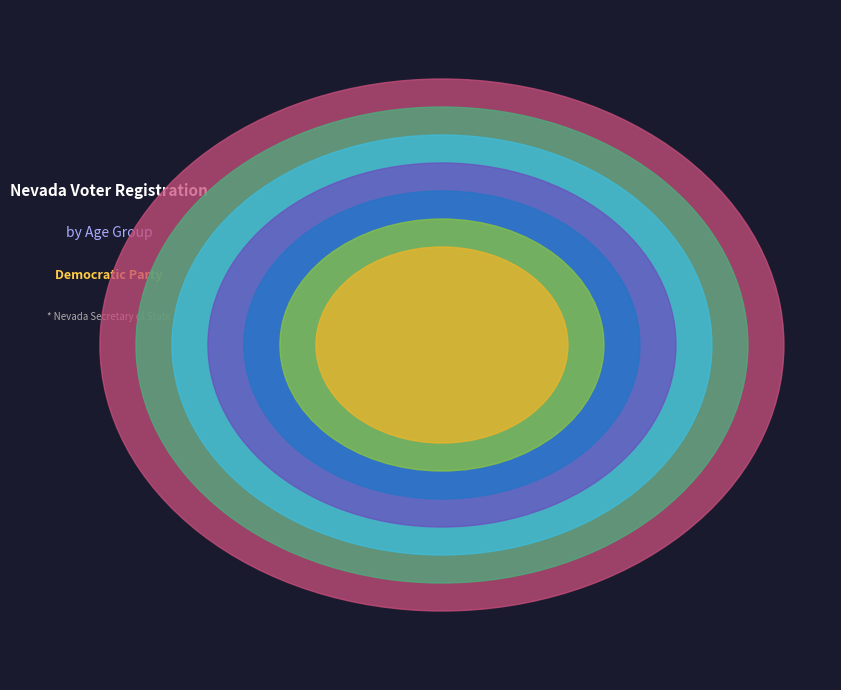

Rank the categories by value from lowest to highest.

Age P-17, Age 18-24, Age 45-54, Age 55-64, Age 35-44, Age 25-34, Age 65+